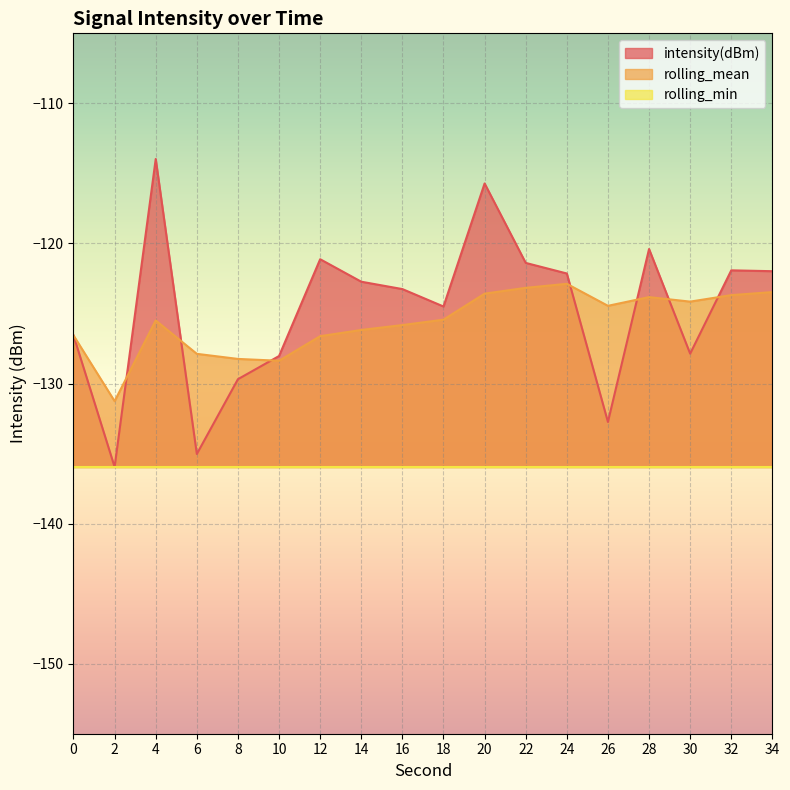

Rank the series by their maximum value, from lowest to highest.

rolling_min, rolling_mean, intensity(dBm)